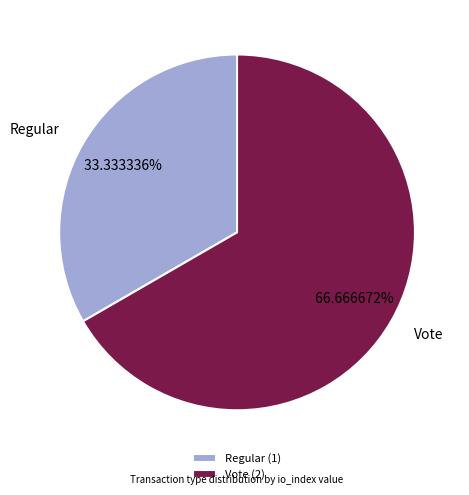

To the nearest percent, what portion does Vote represent?

67%